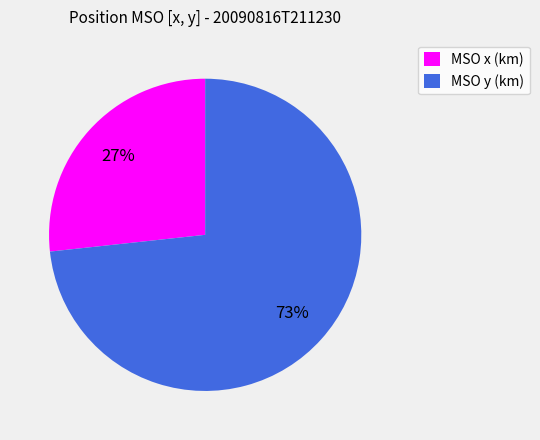

Which category has the smallest portion of the pie?

MSO x (km)